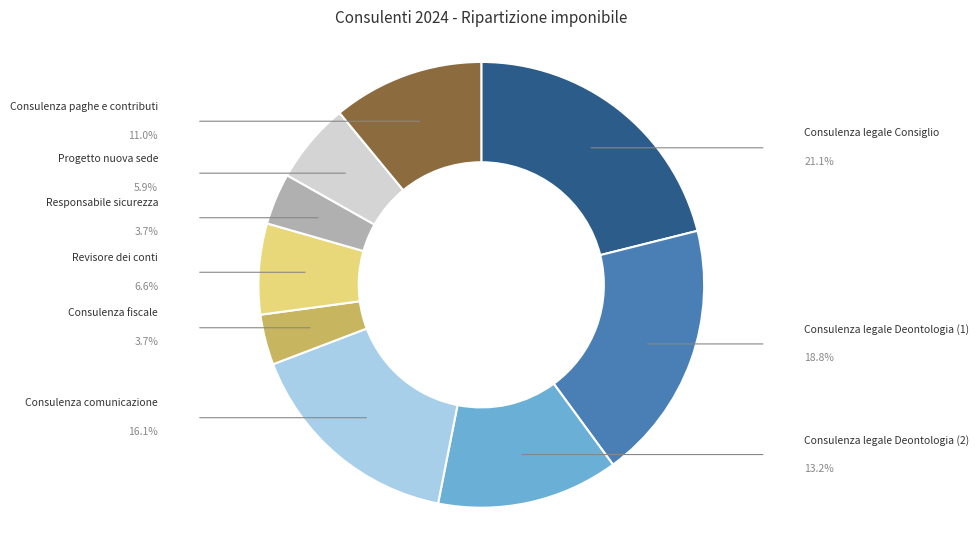

Does any single category account for the majority?

No